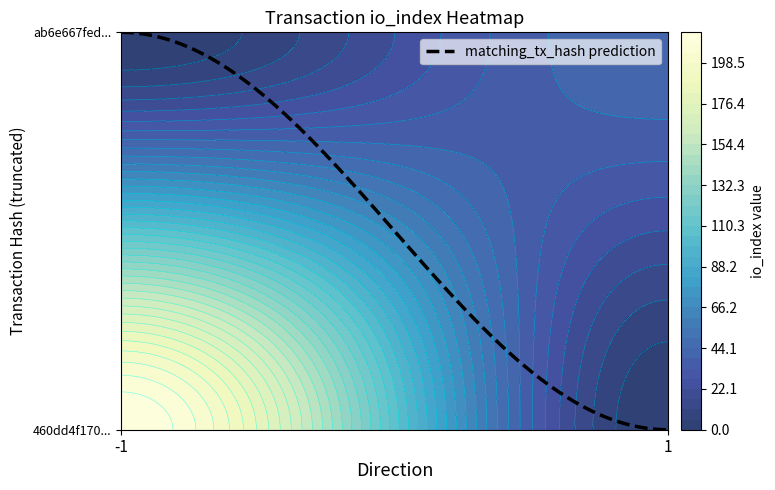

The 460dd4f1703ec0d3a668996394a0ff2437a7d9b series shows 370 at io_index. True or false?

False